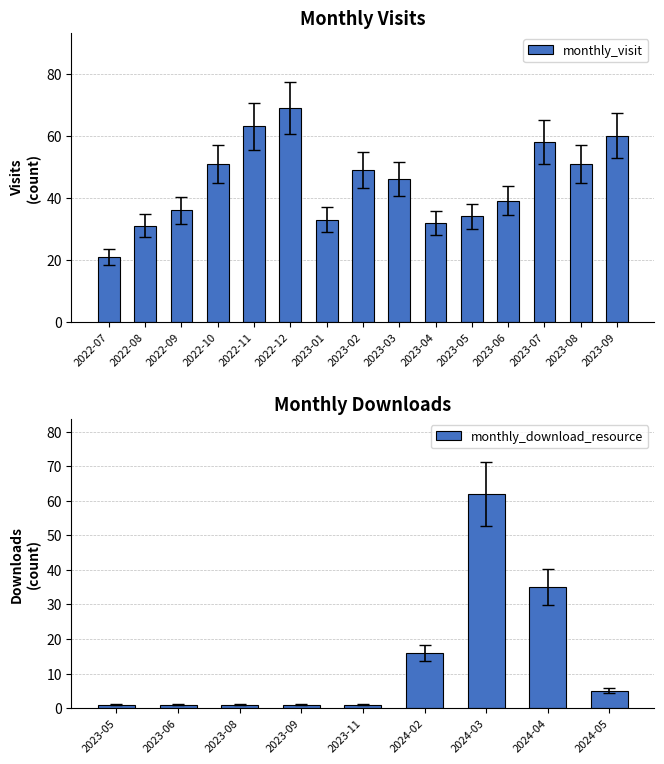

What is the sum of the monthly_visit values at 2023-02 and 2023-06?

88